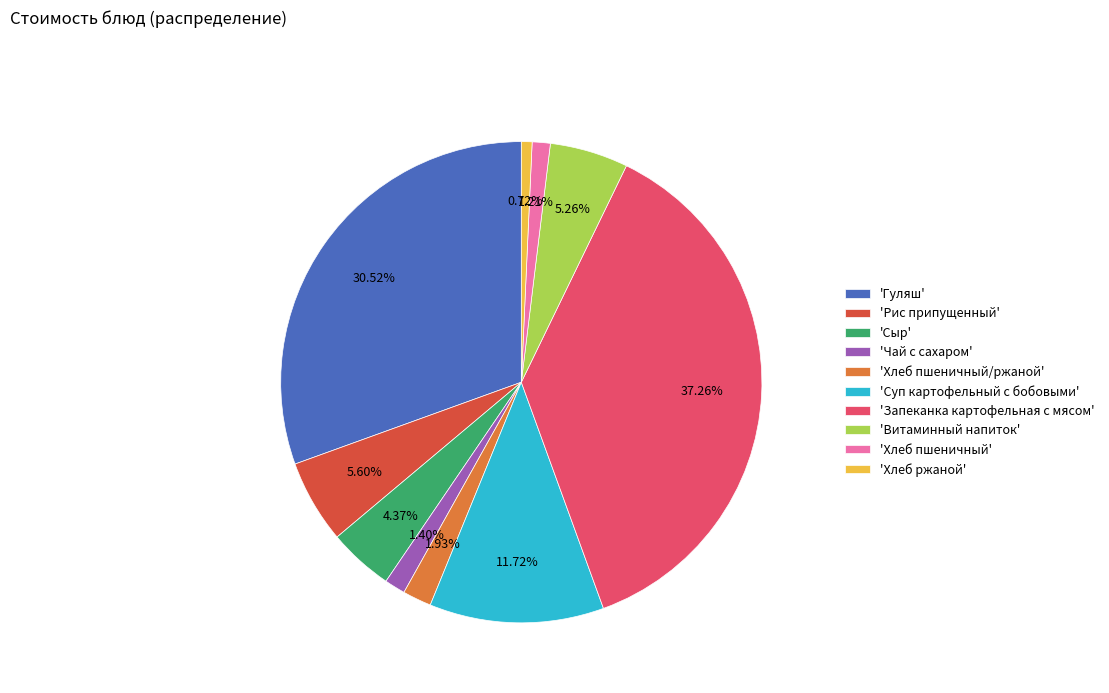

Which slice is the largest?

'Запеканка картофельная с мясом'